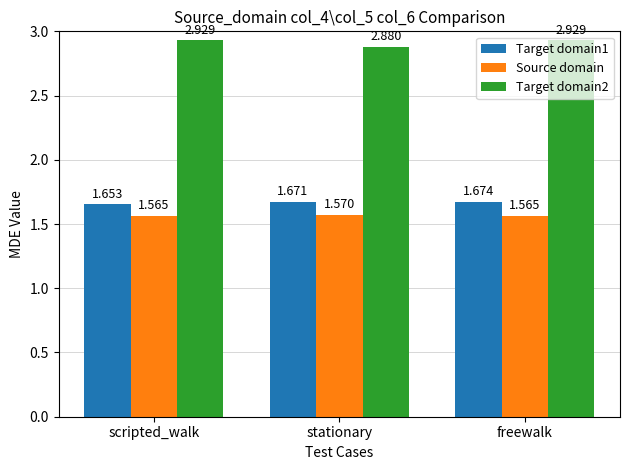

Is the value of Target domain2 at scripted_walk greater than the value of Source domain at scripted_walk?

Yes